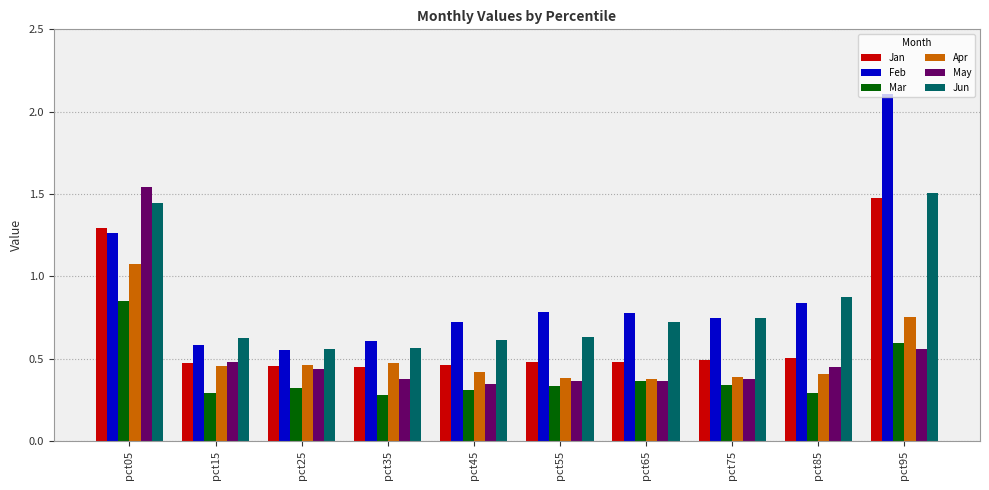

What is the difference between the maximum and minimum values in the Jun series?

0.9